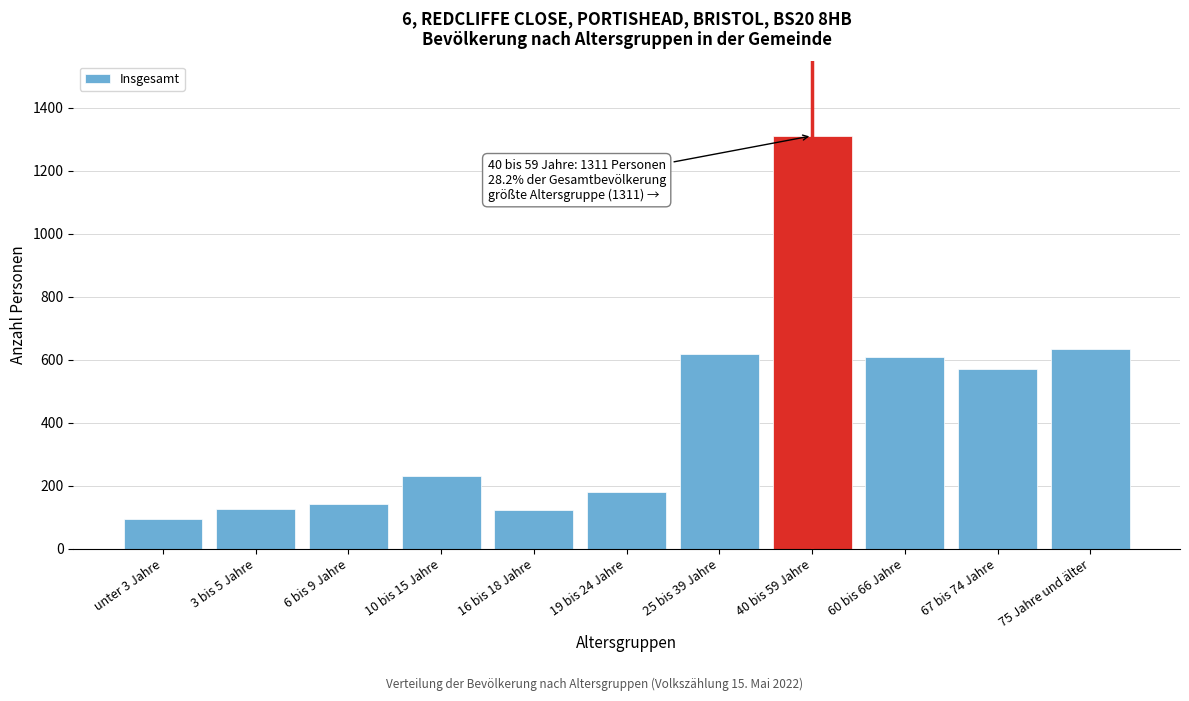

What is the ratio of the value at 6 bis 9 Jahre to the value at 19 bis 24 Jahre?

0.8